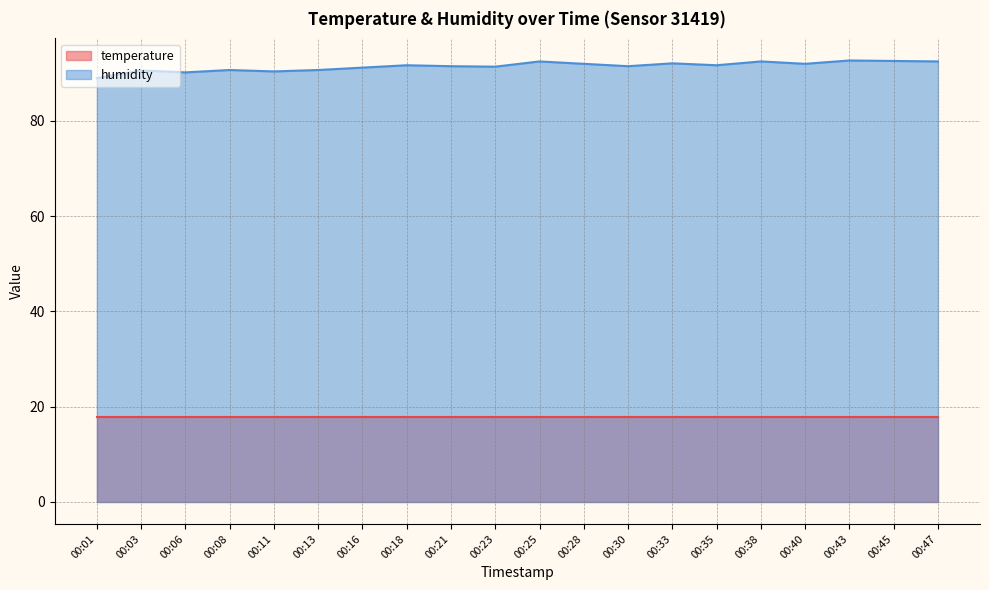

What is the minimum value shown in the chart?

17.9